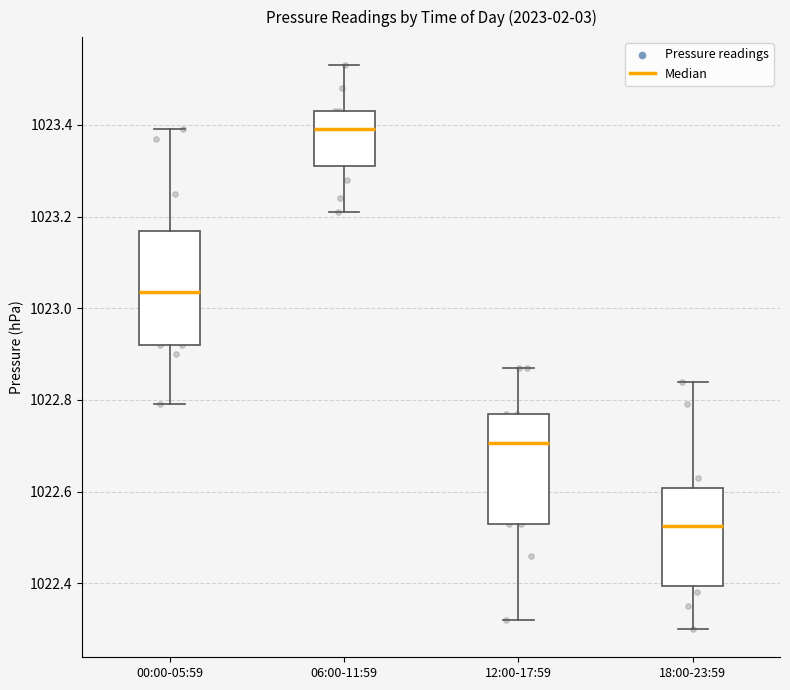

Where does the lower whisker of the box for 12:00-17:59 end on the y-axis? The values are not printed on the chart, so give them approximately, as read against the axis.

1022.32